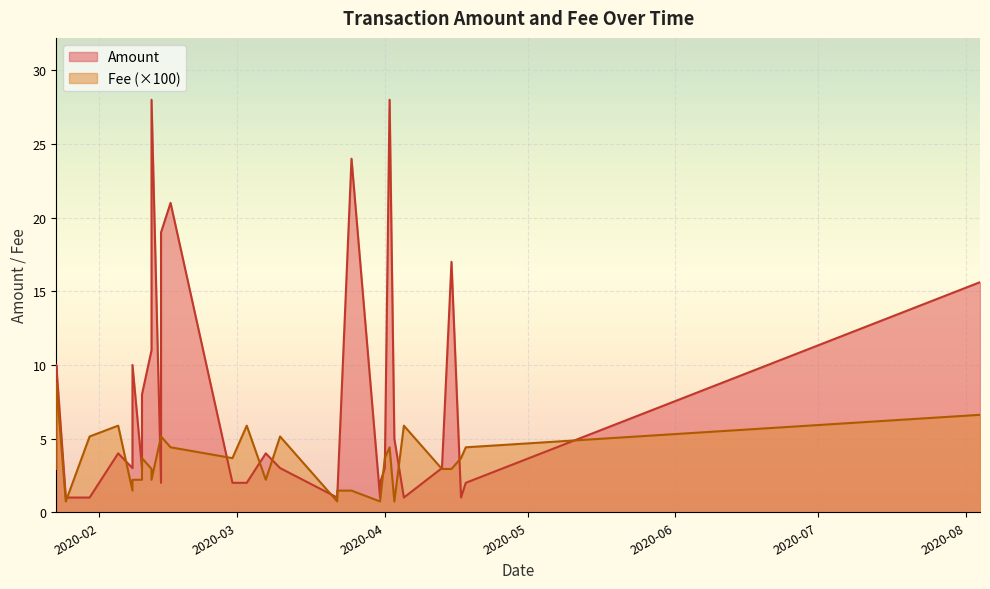

What is the sum of all Amount values?

245.6